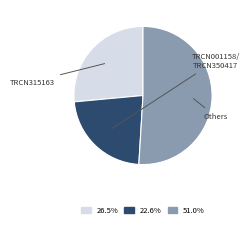

Is there any slice that represents more than half of the pie?

Yes